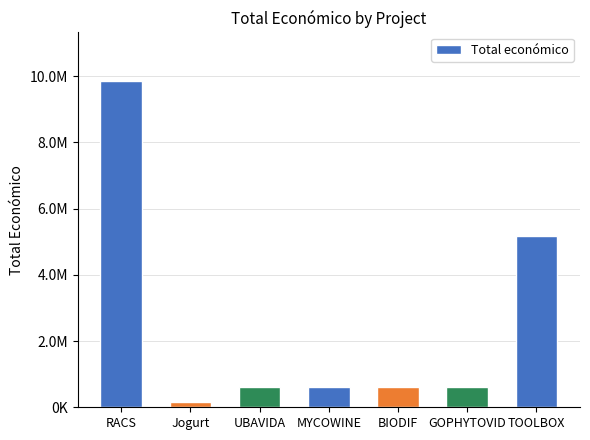

Where is the data nearest to the value 5006266?

TOOLBOX